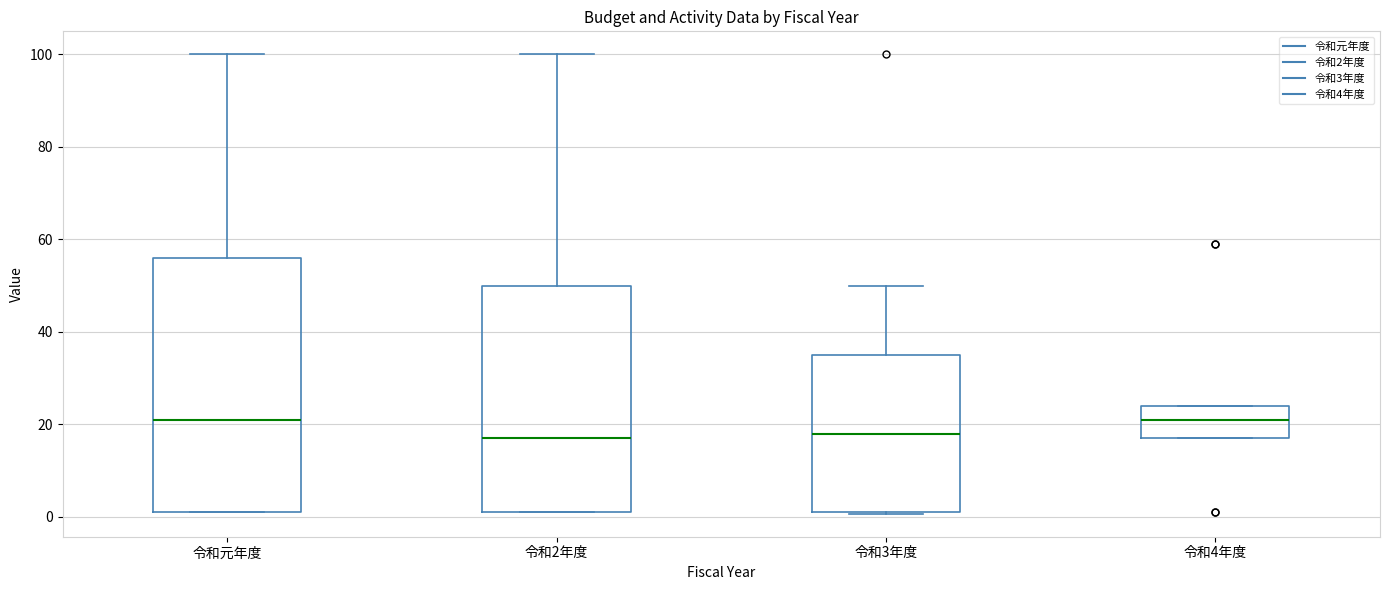

Reading left to right, transcribe this box plot: for each box, give where its median line is, the range the box spans, and where its two whiskers end, as read against the y-axis. The values are not printed on the chart, so give them approximately, as read against the axis.

令和元年度: median 22, box 2 to 56, whiskers 2 to 100
令和2年度: median 18, box 2 to 50, whiskers 2 to 100
令和3年度: median 18, box 2 to 36, whiskers 0 to 50
令和4年度: median 22, box 18 to 24, whiskers 18 to 24